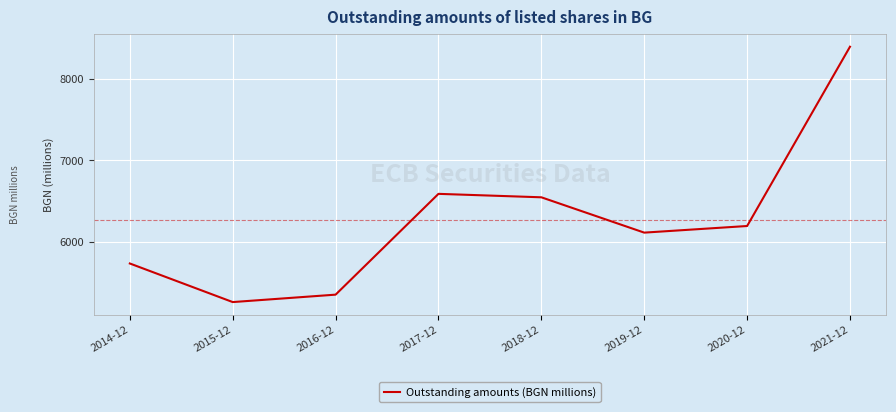

How many values are below 6197?

4